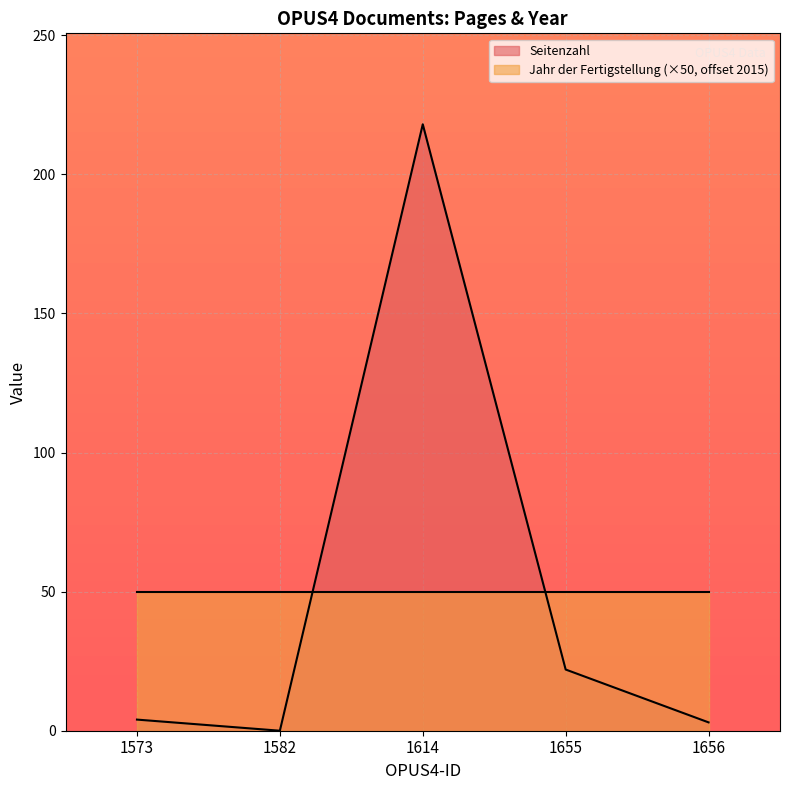

List the labels in order of value, largest first.

1614, 1655, 1573, 1656, 1582